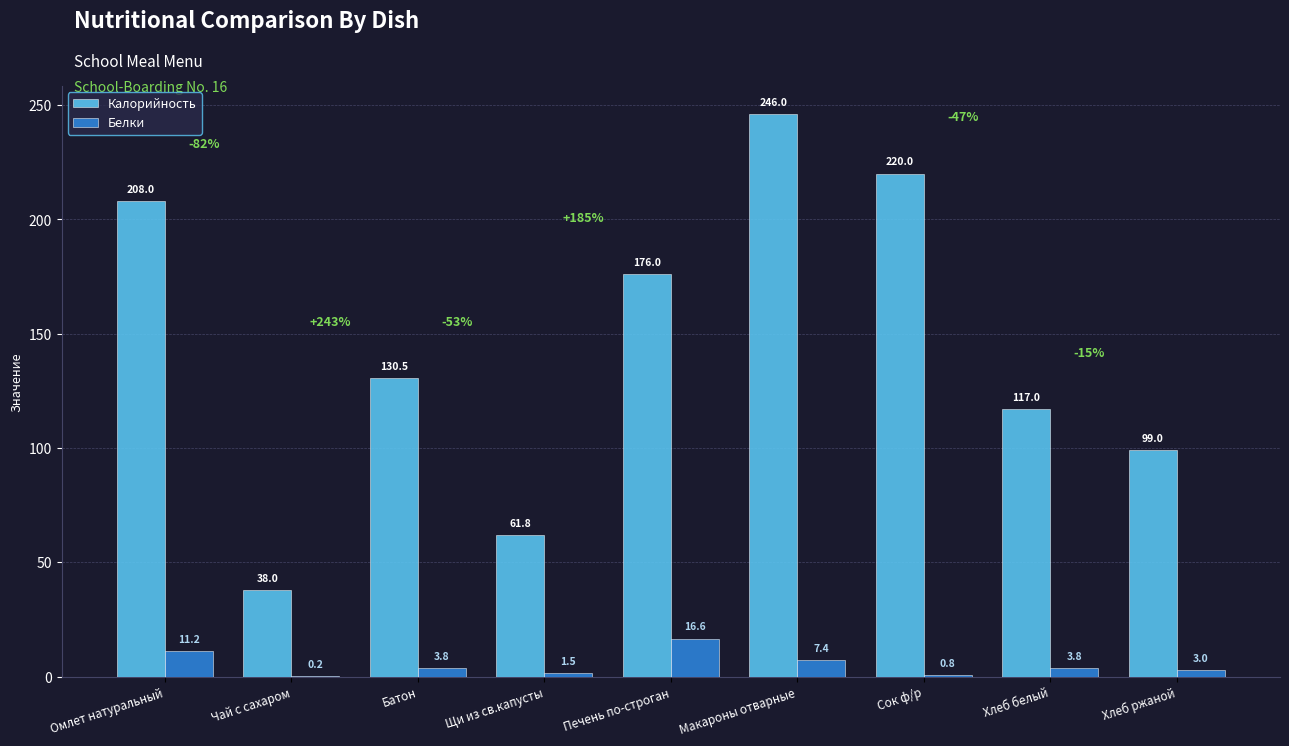

The value of Калорийность at Сок ф/р is 220.0. True or false?

True